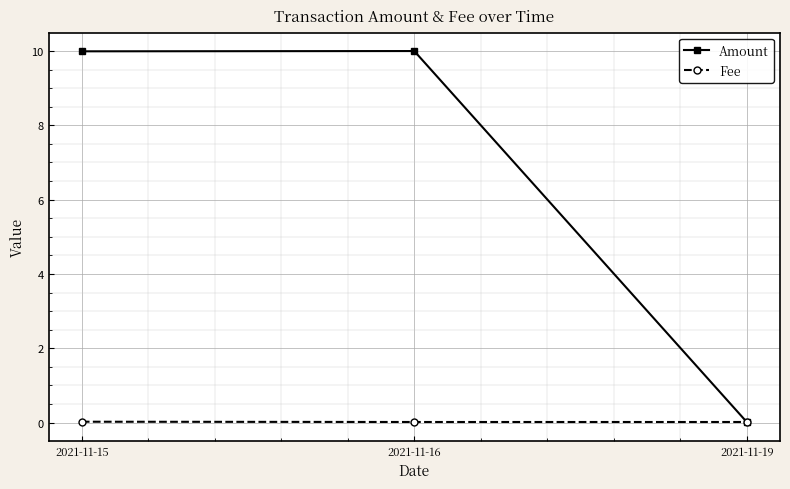

Is this an area chart (filled region under the line)?

No